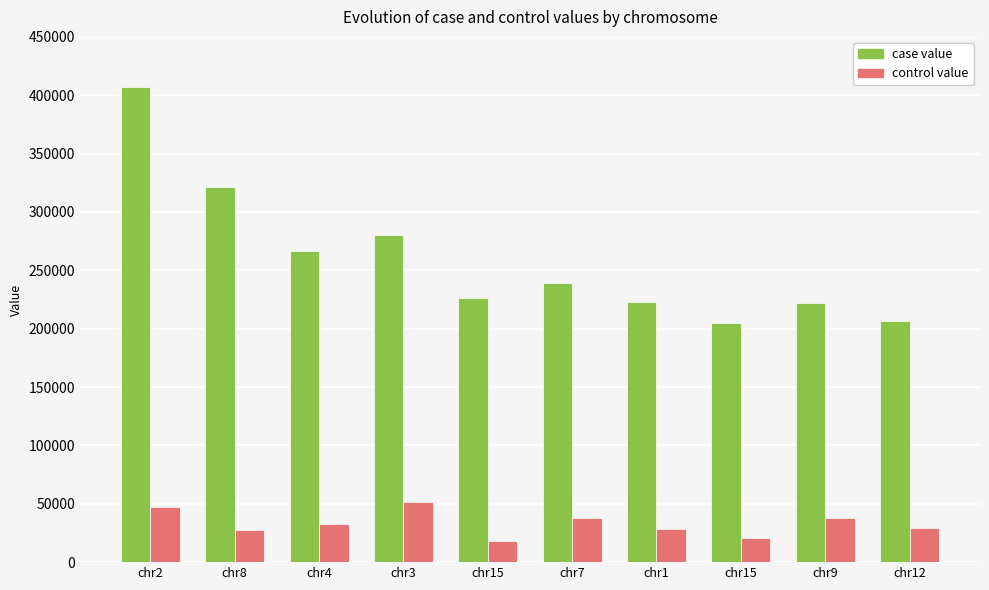

What is the label of the 10th bar from the right?

chr2